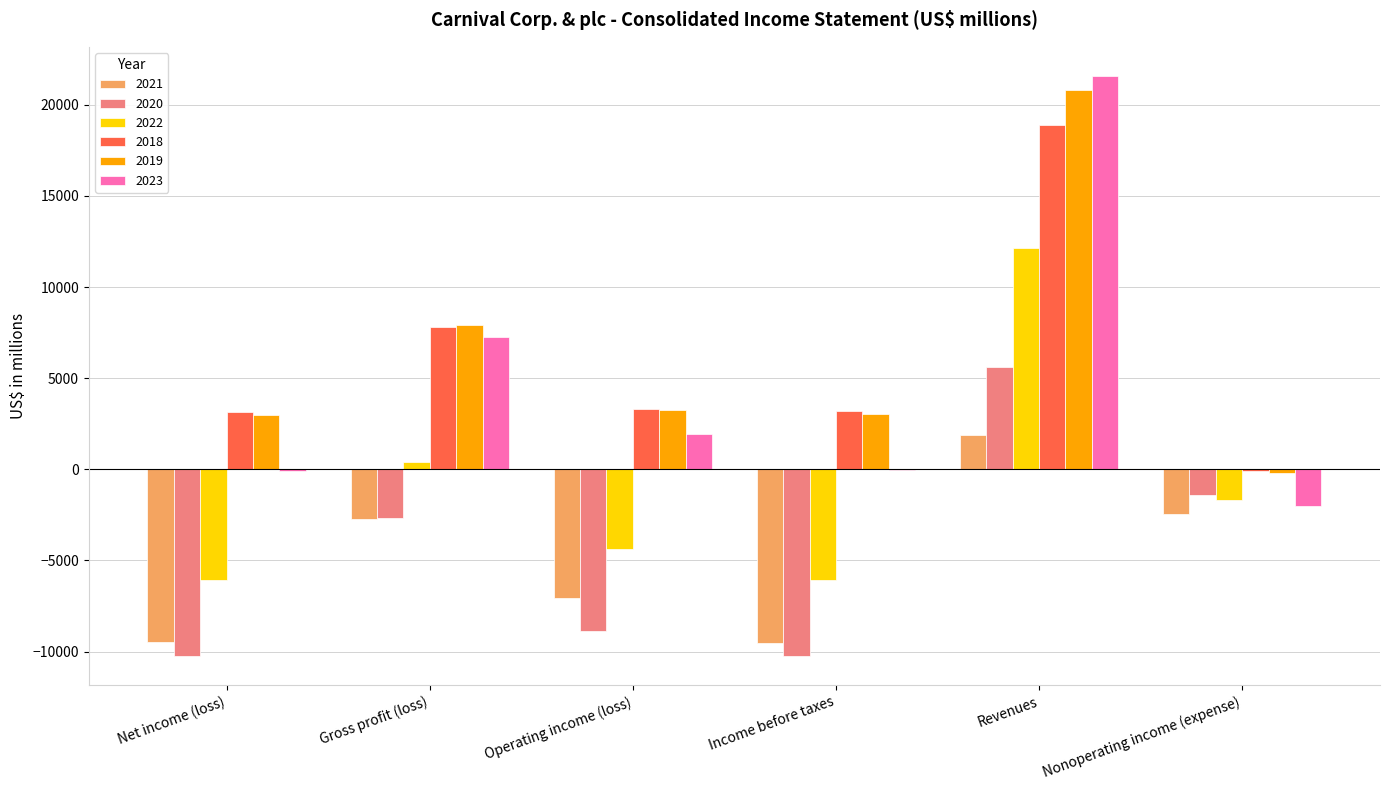

Which series has the largest range (max minus min)?

2023